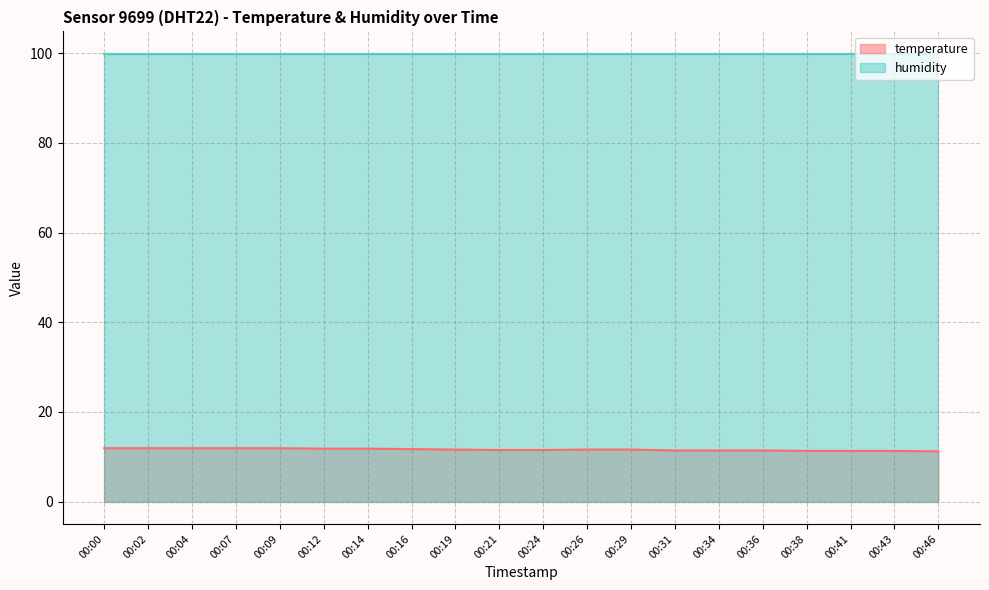

How many lines are shown in the chart?

2